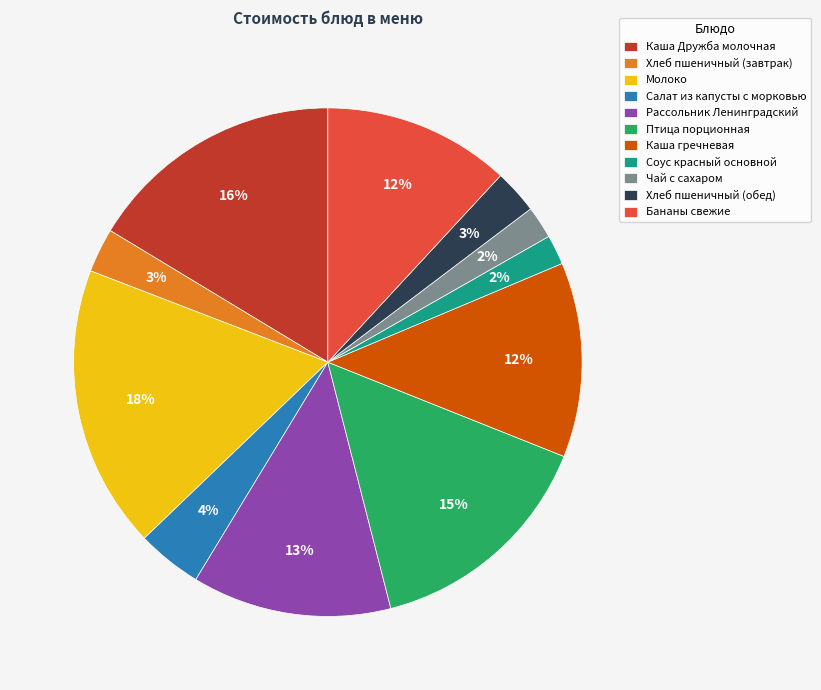

To the nearest percent, what is the average slice percentage?

9%